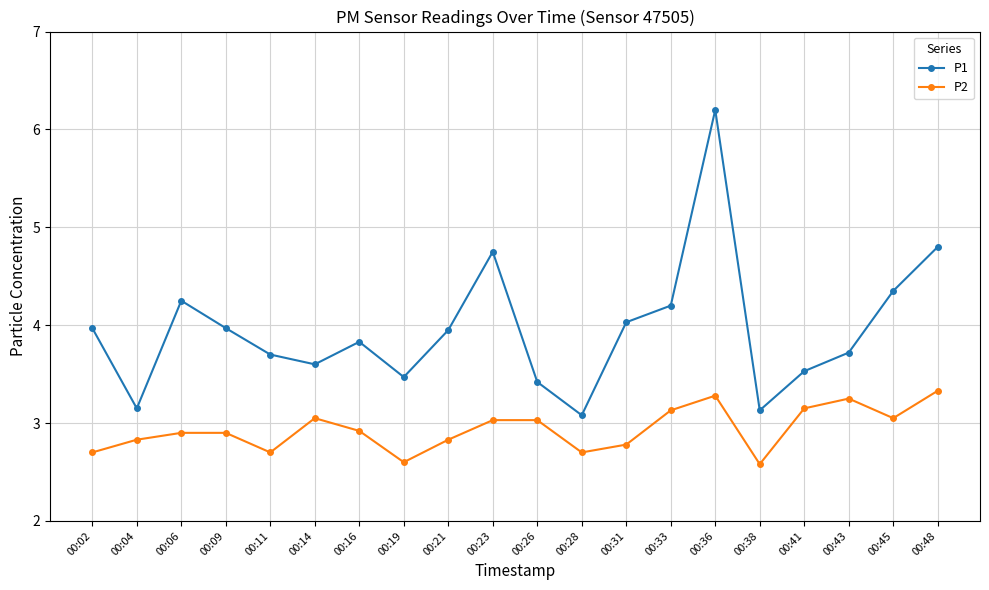

Is the value of P1 at 00:45 greater than the value of P2 at 00:23?

Yes